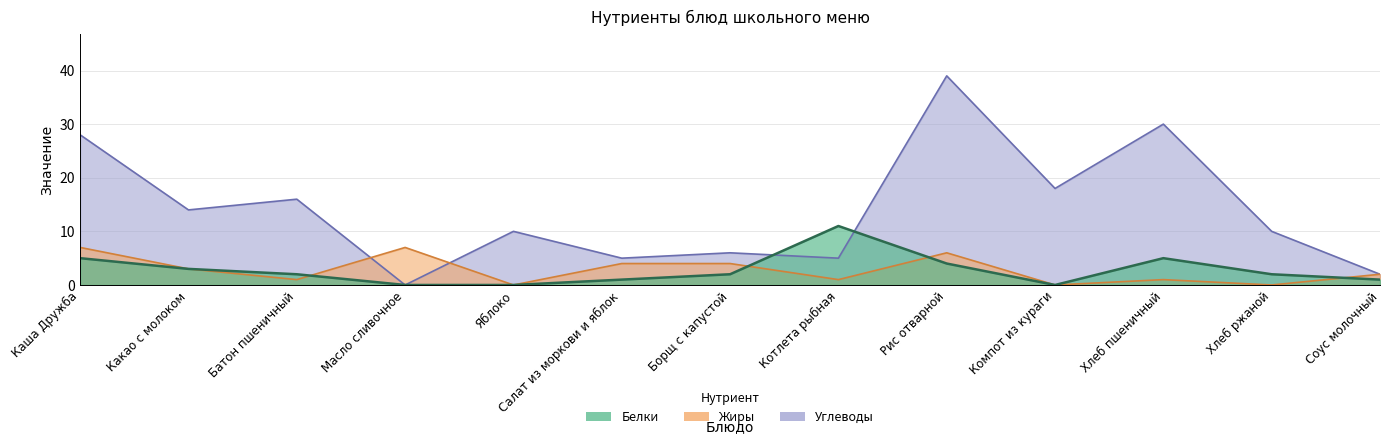

The value of Жиры at Салат из моркови и яблок is 7. True or false?

False